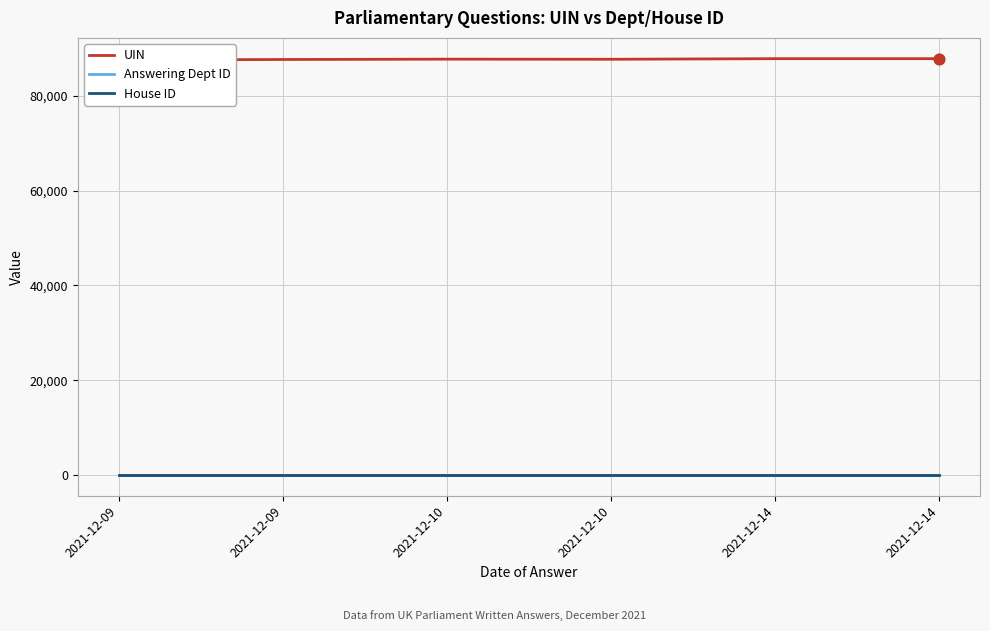

Which series contains the lowest Y value?

House ID